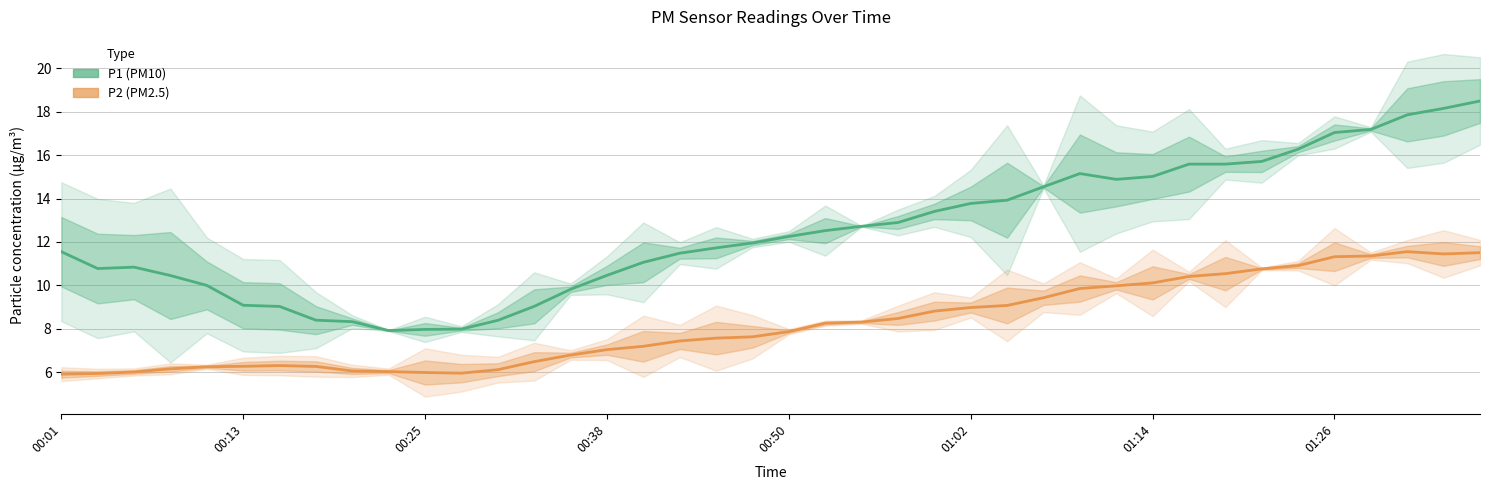

Rank the series by their maximum value, from lowest to highest.

P2 (PM2.5), P1 (PM10)